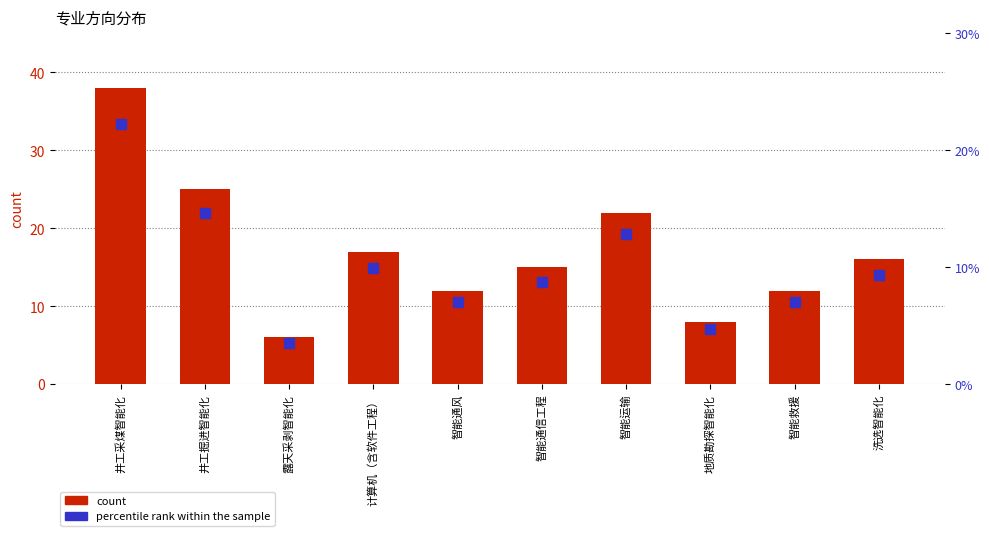

Which series contains the highest Y value?

count